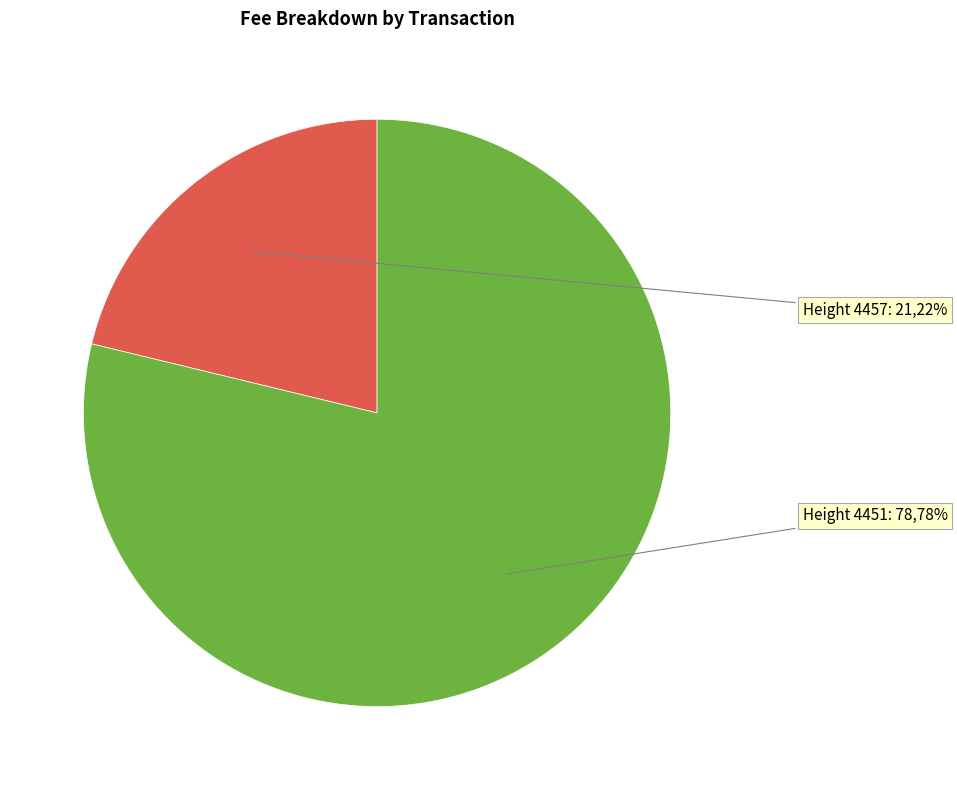

What is the total percentage of Height 4457 and Height 4451?

100.0%